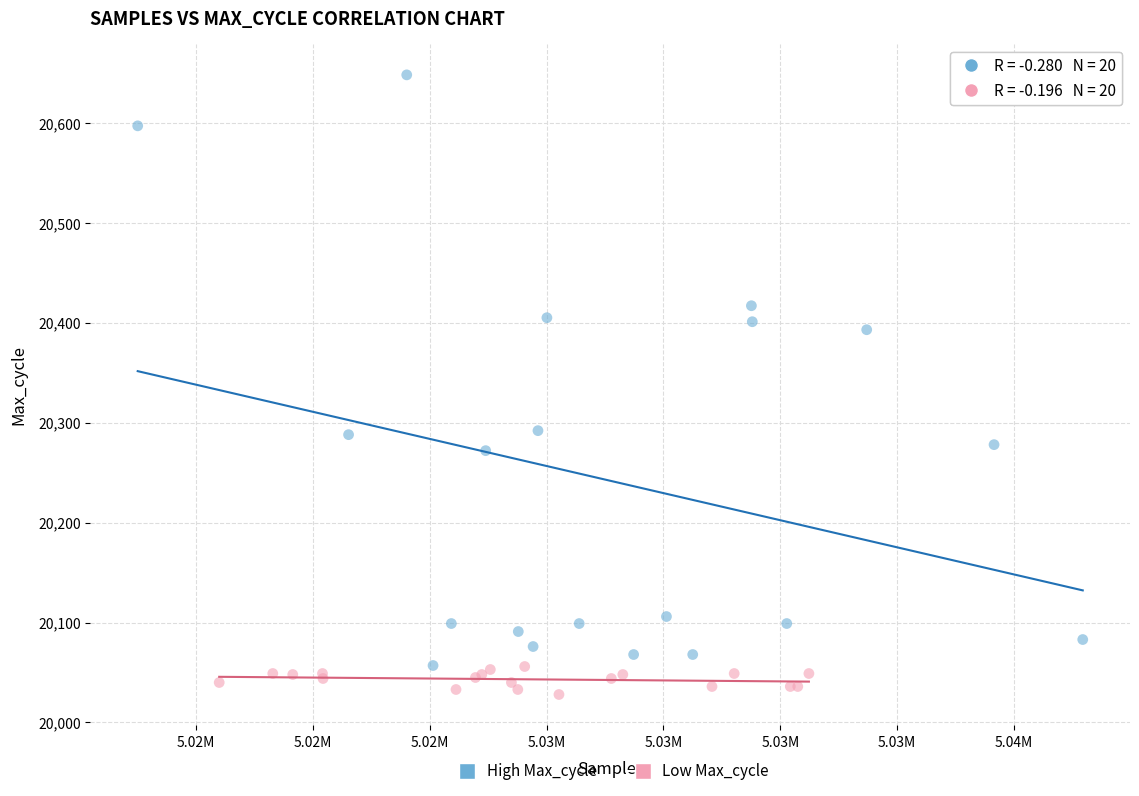

Which series has the largest Y range (max minus min)?

High Max_cycle